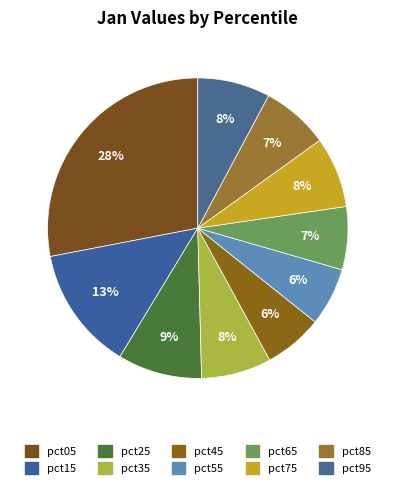

What is the change in value from pct25 to pct75?

-0.2